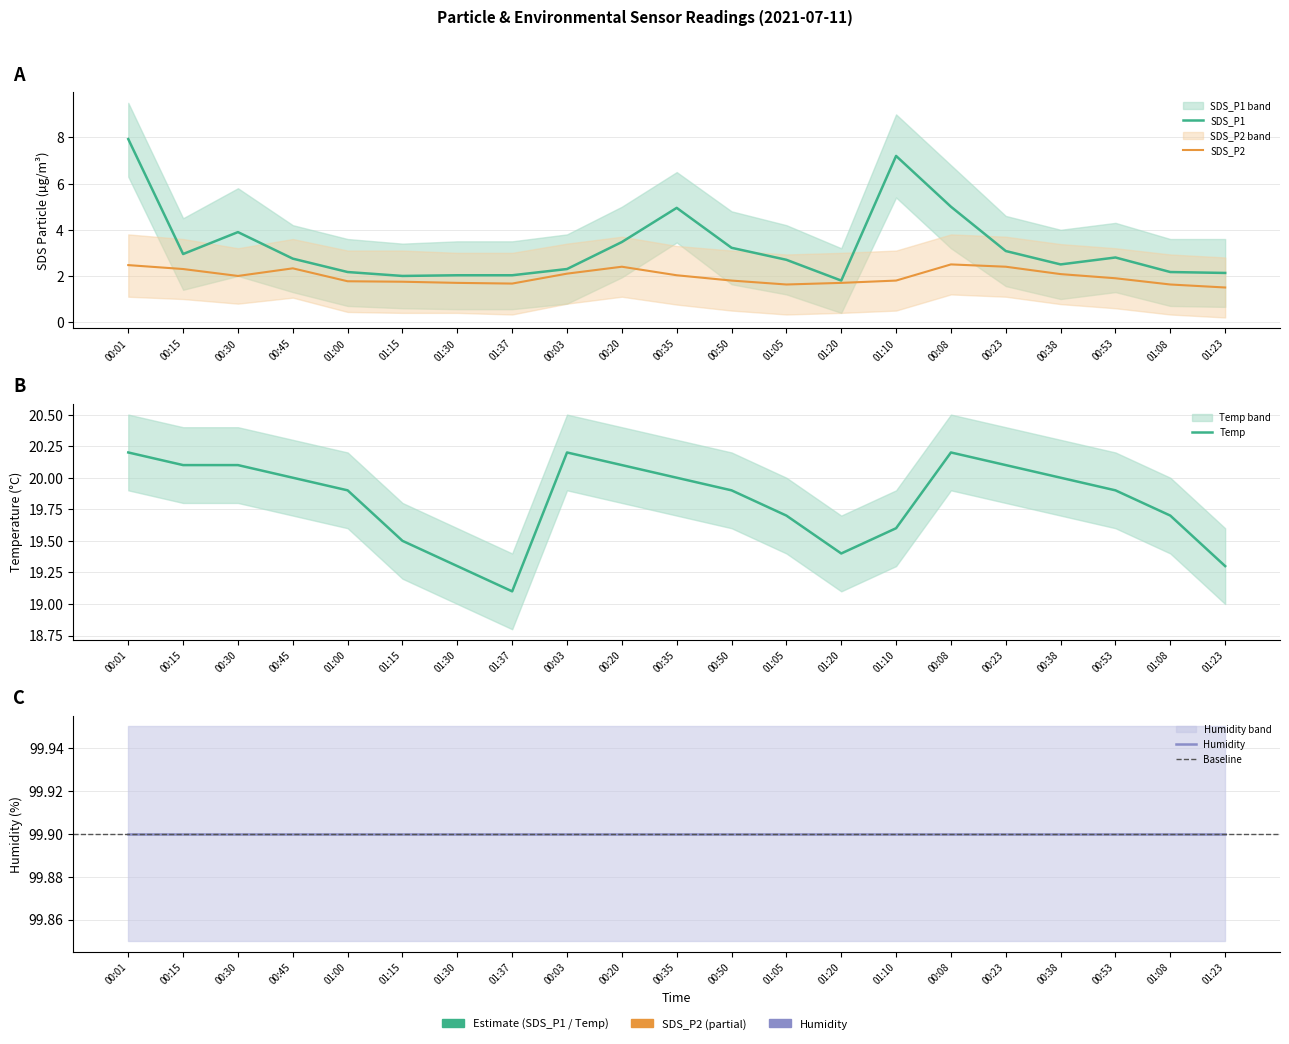

True or false: SDS_P2 and Temp cross at least once.

False